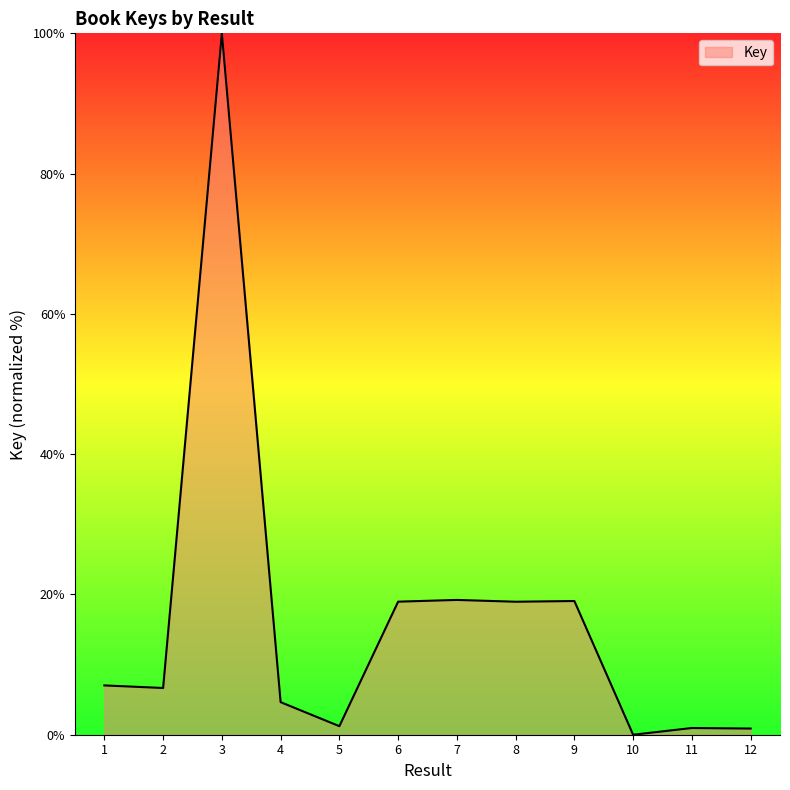

What is the difference between the values at 9 and 3?

80.9